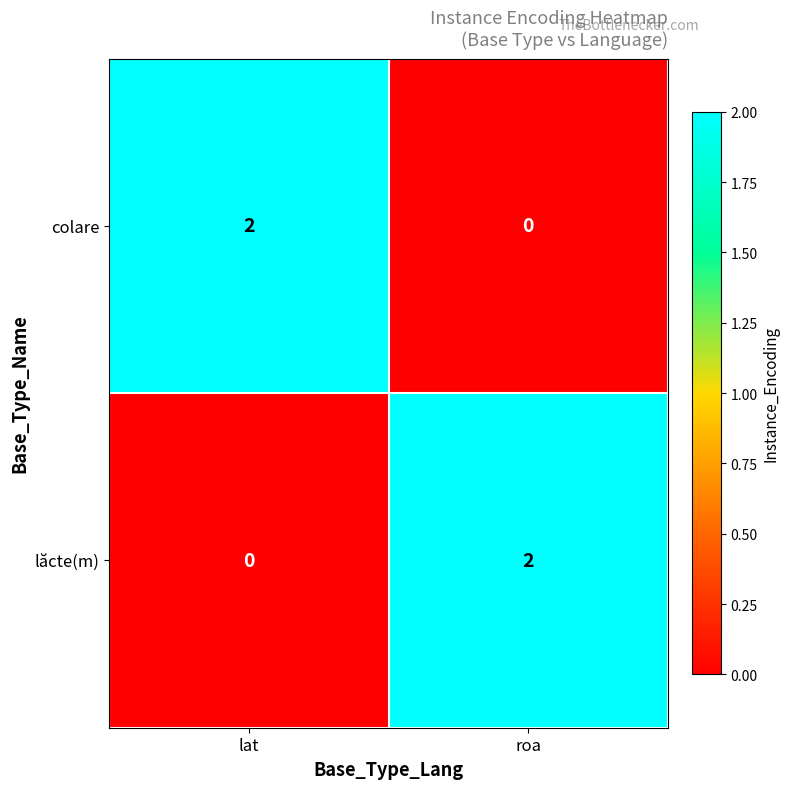

True or false: lăcte(m) has a value of 2 at roa.

True